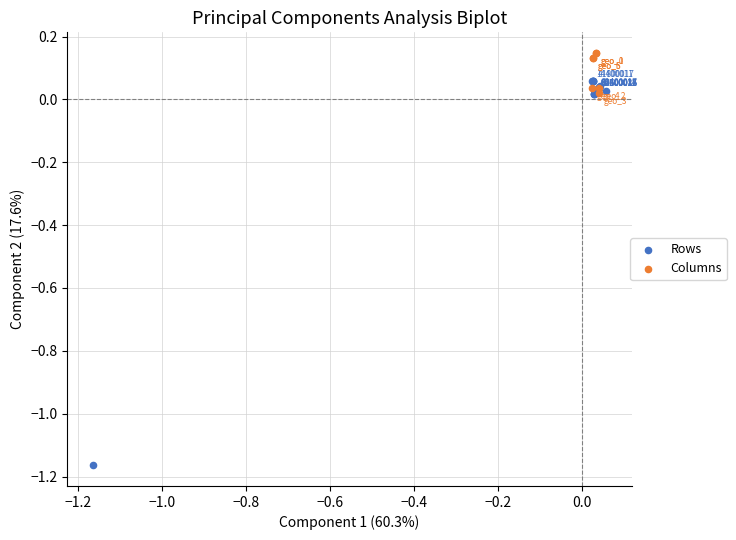

Which series has the largest Y range (max minus min)?

Rows